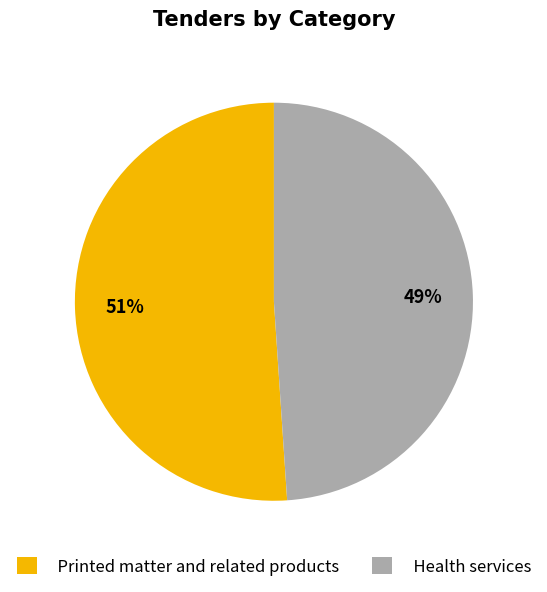

To the nearest percent, what is the difference between the Printed matter and related products and Health services slice percentages?

2%